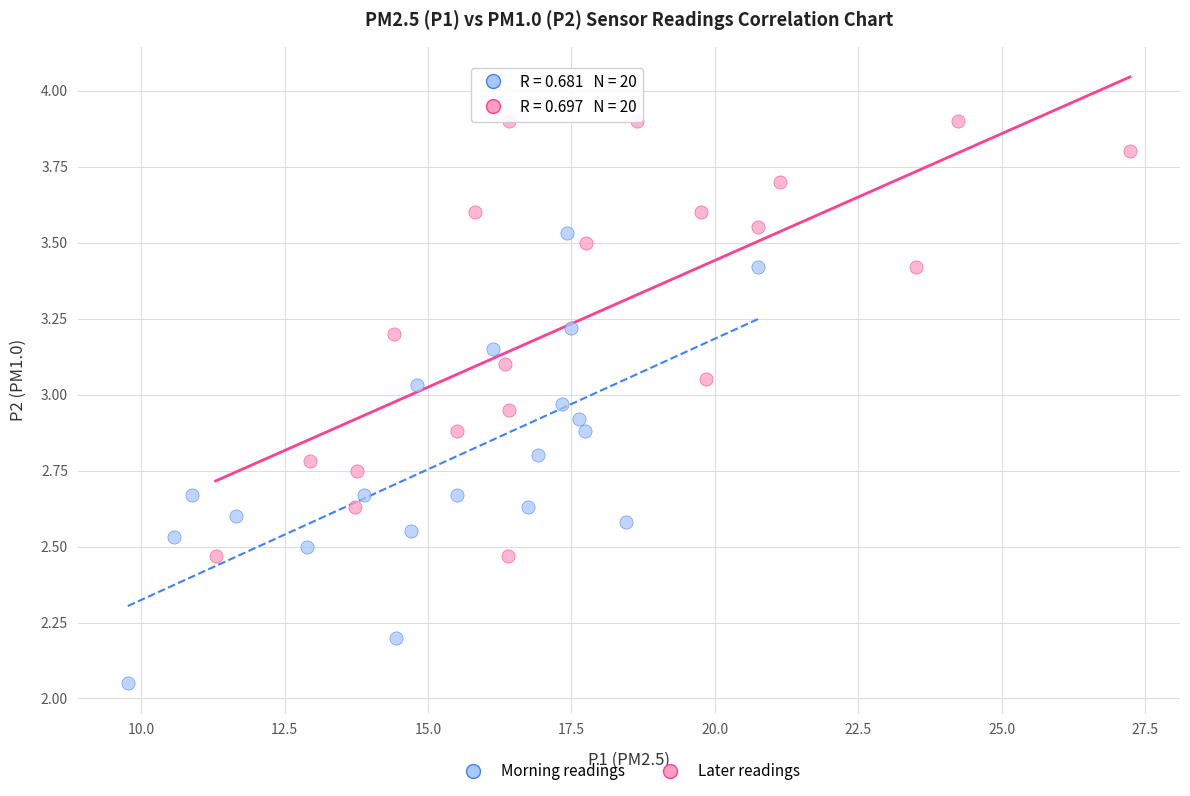

Which series contains the lowest Y value?

Morning readings